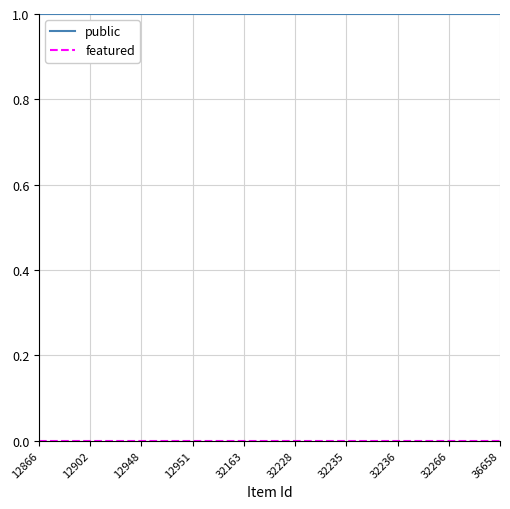

Does the chart display data point markers on the line(s)?

No